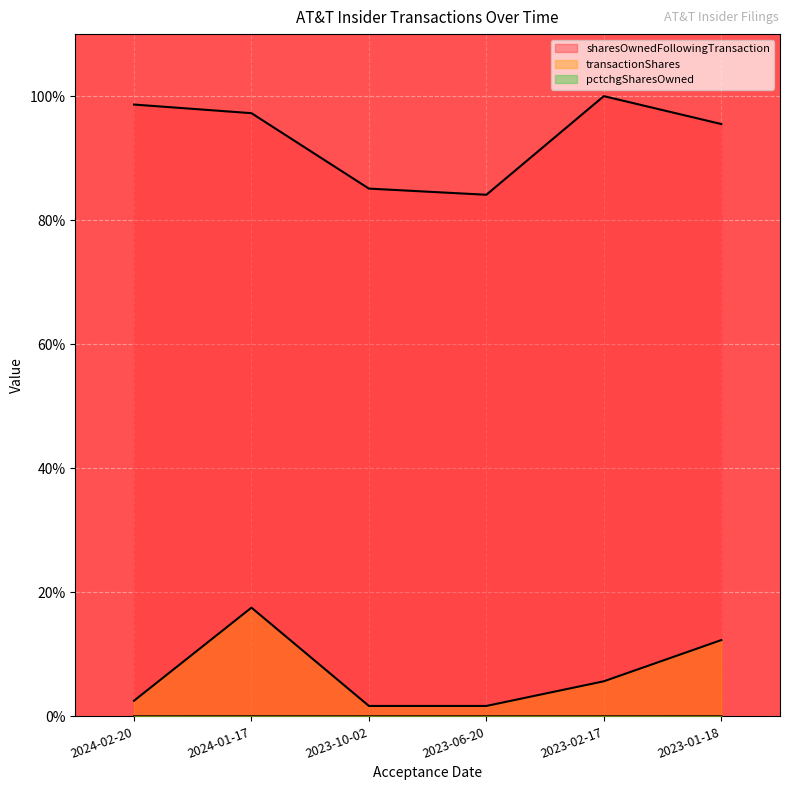

Reading left to right, list all the values displayed in this chart.

sharesOwnedFollowingTransaction: 2024-02-20=98.6	2024-01-17=97.3	2023-10-02=85.1	2023-06-20=84.1	2023-02-17=100.0	2023-01-18=95.5
transactionShares: 2024-02-20=2.5	2024-01-17=17.5	2023-10-02=1.7	2023-06-20=1.7	2023-02-17=5.7	2023-01-18=12.3
pctchgSharesOwned: 2024-02-20=0.0	2024-01-17=0.0	2023-10-02=0.0	2023-06-20=0.0	2023-02-17=0.0	2023-01-18=0.0